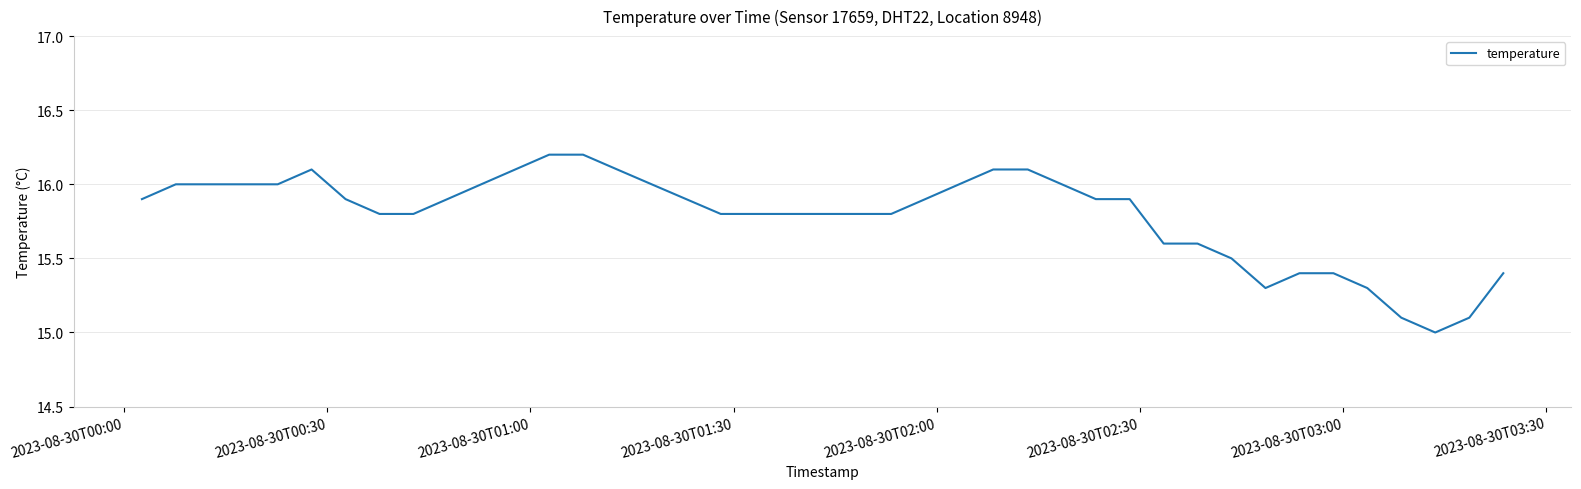

What is the difference between the maximum and second lowest values?

1.1